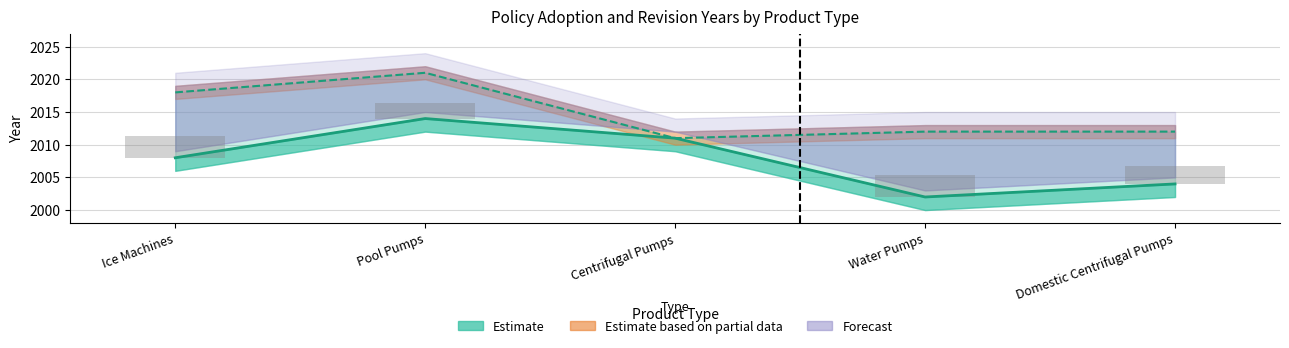

What is the difference between the maximum and second lowest values?

10